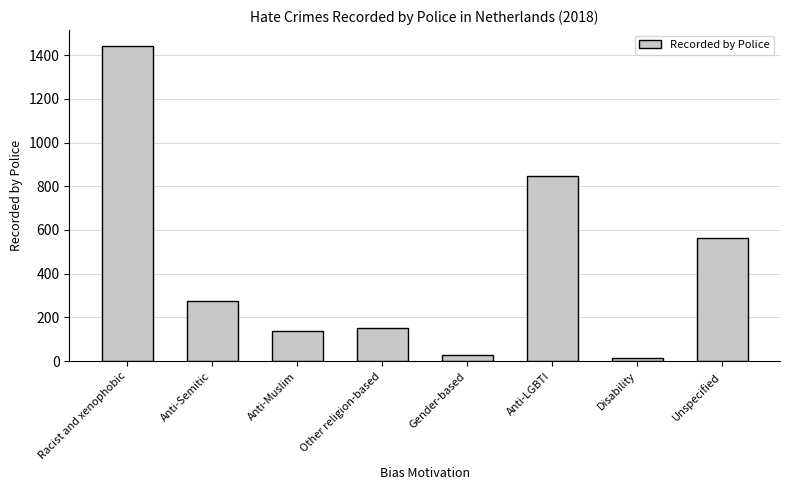

The value at Racist and xenophobic is 1442. True or false?

True